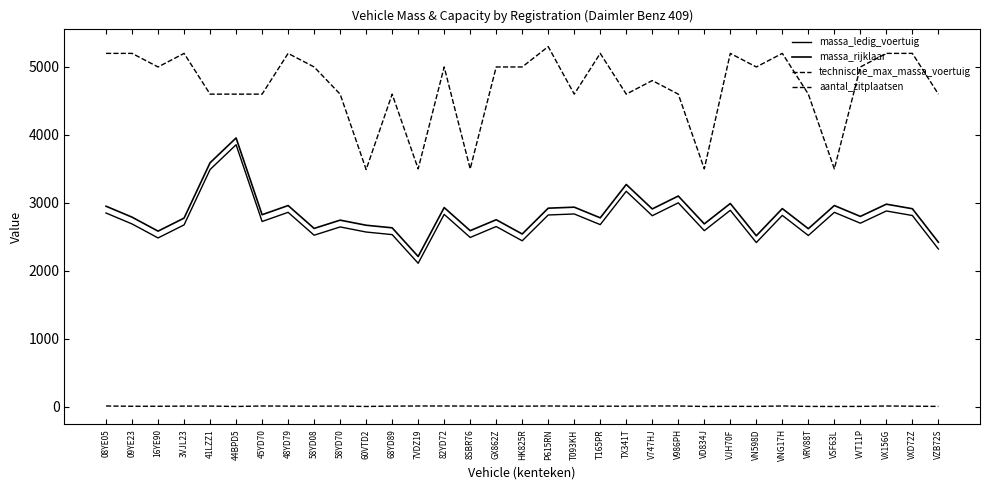

Reading left to right, extract all data points from this chart.

massa_ledig_voertuig: 08YE05=2850	09YE23=2689	16YE90=2483	3VJL23=2675	41LZZ1=3490	44BPD5=3855	45YD70=2725	48YD79=2860	58YD08=2523	58YD70=2645	60VTD2=2570	68YD89=2532	7VDZ19=2110	82YD72=2830	8SBR76=2490	GX862Z=2651	HK825R=2441	P615RN=2821	T093KH=2836	T165PR=2679	TX341T=3170	V747HJ=2810	V986PH=3000	VD834J=2590	VJH70F=2890	VN598D=2415	VNG17H=2815	VRV88T=2519	VSF63L=2860	VVT11P=2700	VX156G=2880	VXD72Z=2813	VZB72S=2320
massa_rijklaar: 08YE05=2950	09YE23=2789	16YE90=2583	3VJL23=2775	41LZZ1=3590	44BPD5=3955	45YD70=2825	48YD79=2960	58YD08=2623	58YD70=2745	60VTD2=2670	68YD89=2632	7VDZ19=2210	82YD72=2930	8SBR76=2590	GX862Z=2751	HK825R=2541	P615RN=2921	T093KH=2936	T165PR=2779	TX341T=3270	V747HJ=2910	V986PH=3100	VD834J=2690	VJH70F=2990	VN598D=2515	VNG17H=2915	VRV88T=2619	VSF63L=2960	VVT11P=2800	VX156G=2980	VXD72Z=2913	VZB72S=2420
technische_max_massa_voertuig: 08YE05=5200	09YE23=5200	16YE90=5000	3VJL23=5200	41LZZ1=4600	44BPD5=4600	45YD70=4600	48YD79=5200	58YD08=5000	58YD70=4600	60VTD2=3490	68YD89=4600	7VDZ19=3500	82YD72=5000	8SBR76=3500	GX862Z=5000	HK825R=5000	P615RN=5300	T093KH=4600	T165PR=5200	TX341T=4600	V747HJ=4800	V986PH=4600	VD834J=3500	VJH70F=5200	VN598D=5000	VNG17H=5200	VRV88T=4600	VSF63L=3500	VVT11P=5000	VX156G=5200	VXD72Z=5200	VZB72S=4600
aantal_zitplaatsen: 08YE05=9	09YE23=5	16YE90=5	3VJL23=7	41LZZ1=8	44BPD5=2	45YD70=9	48YD79=7	58YD08=6	58YD70=8	60VTD2=2	68YD89=7	7VDZ19=9	82YD72=9	8SBR76=8	GX862Z=7	HK825R=6	P615RN=9	T093KH=6	T165PR=6	TX341T=6	V747HJ=9	V986PH=9	VD834J=2	VJH70F=4	VN598D=3	VNG17H=9	VRV88T=3	VSF63L=2	VVT11P=3	VX156G=9	VXD72Z=6	VZB72S=3